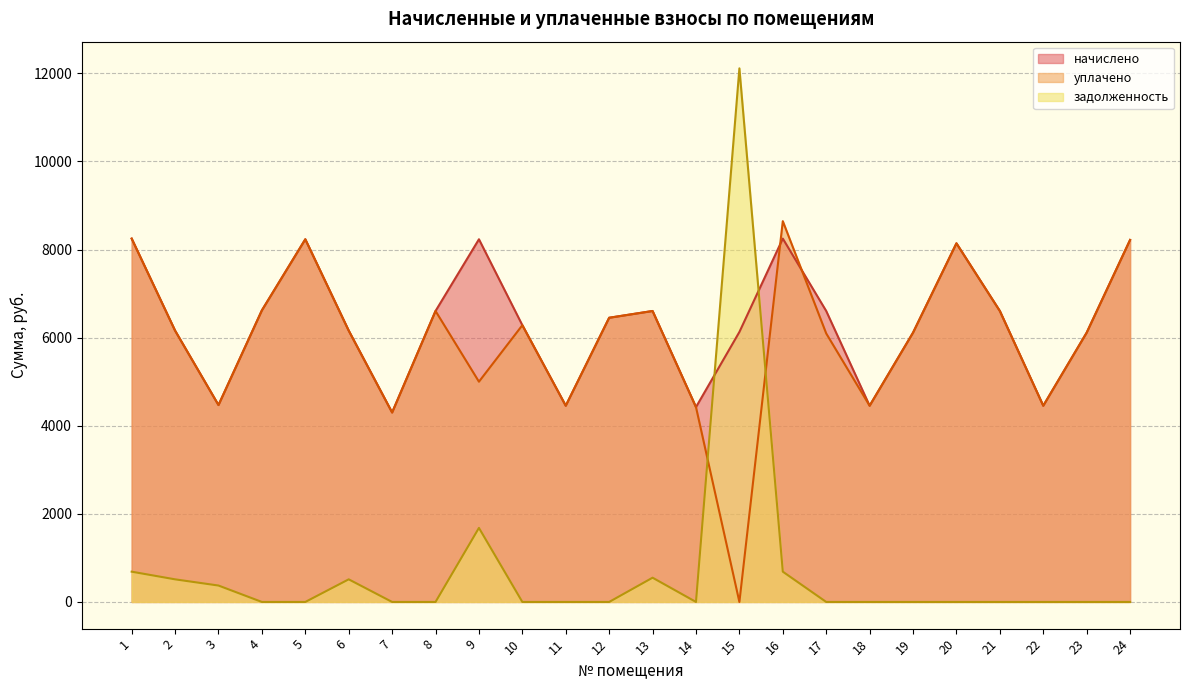

Count the number of data series in this chart.

3